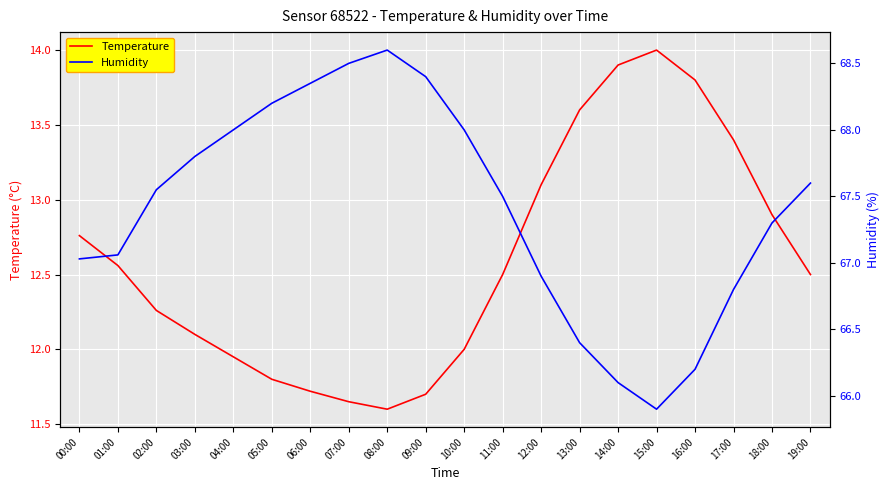

What are all the series names shown in the legend?

Temperature, Humidity